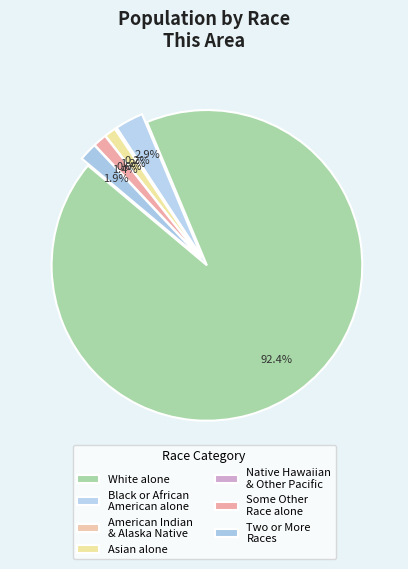

True or false: Black or African American alone accounts for 3% of the total.

True